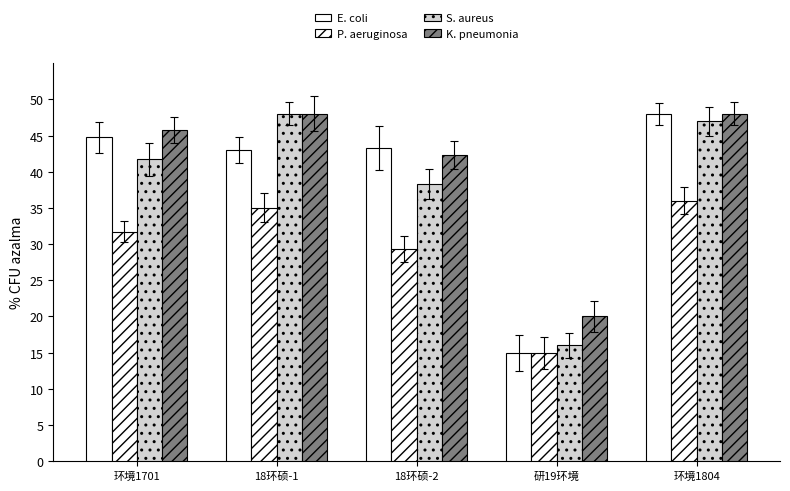

The S. aureus series shows 61.4 at 环境1701. True or false?

False